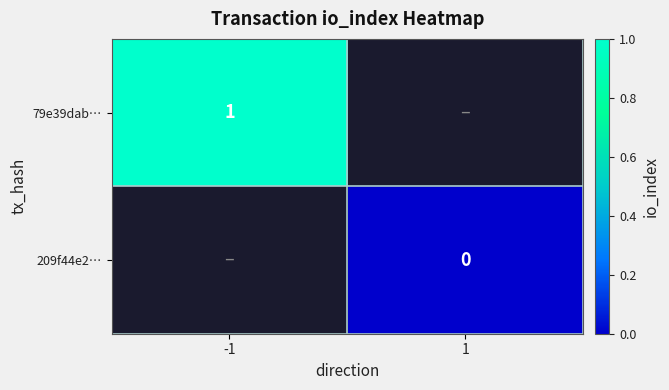

Which has a higher value, 1 or -1?

-1